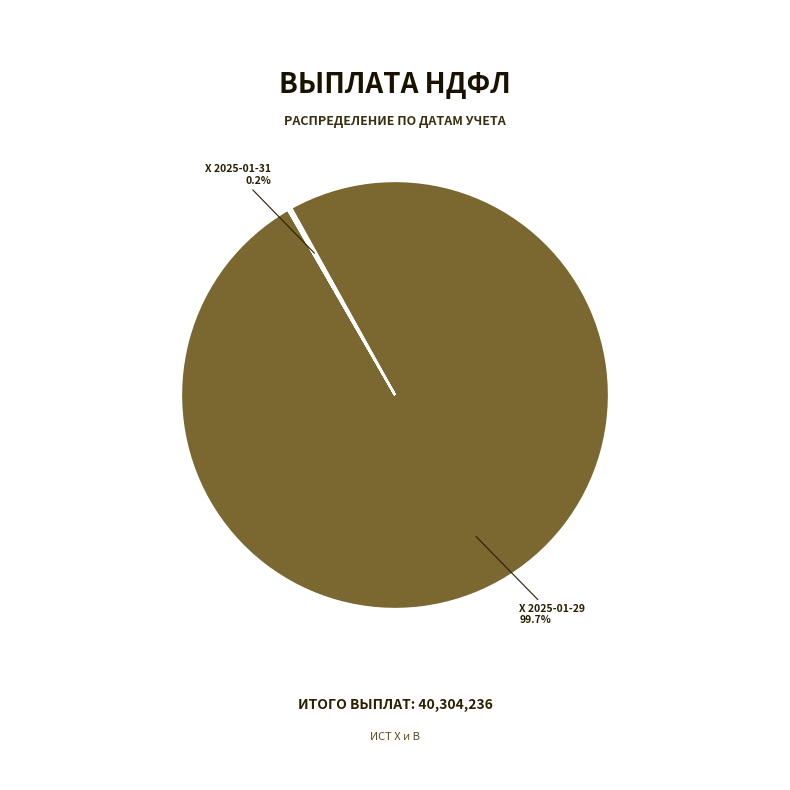

How many segments does this pie chart have?

8